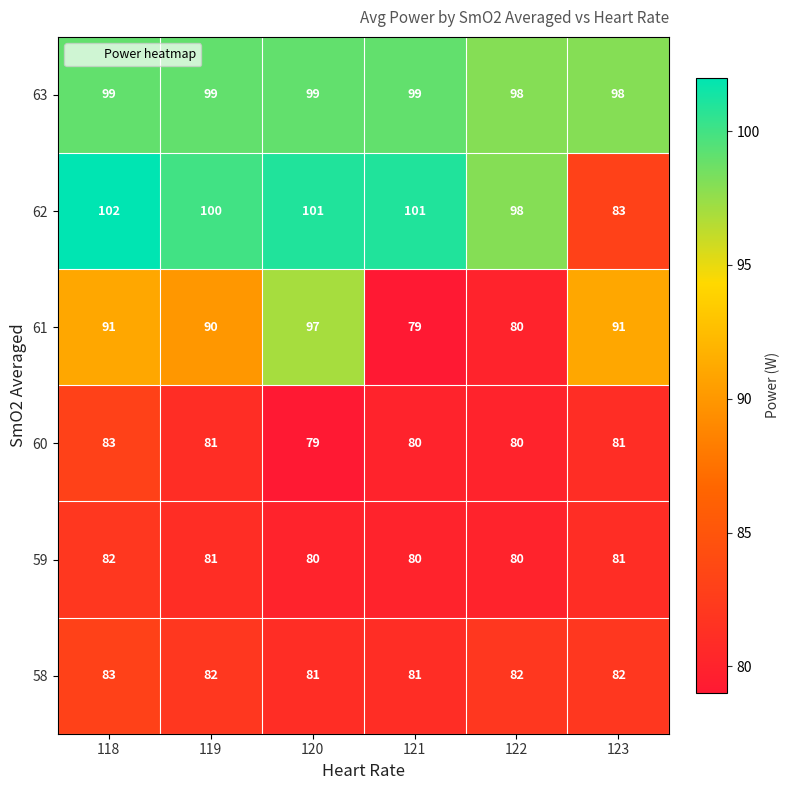

Which series has the widest spread of values?

62